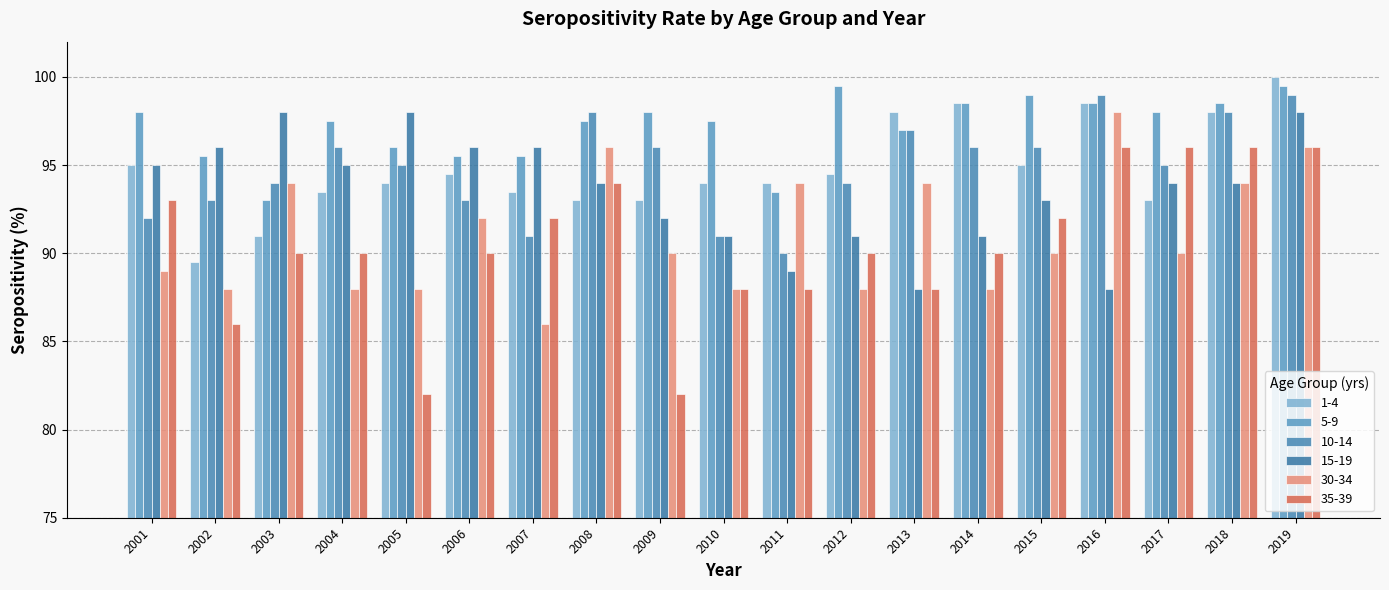

Rank the series at 2014 from highest to lowest value.

1-4, 5-9, 10-14, 15-19, 35-39, 30-34